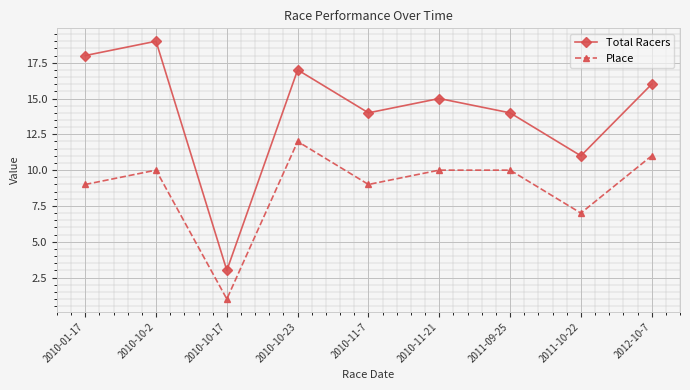

What is the spread (max minus min) of values at 2010-11-21?

5